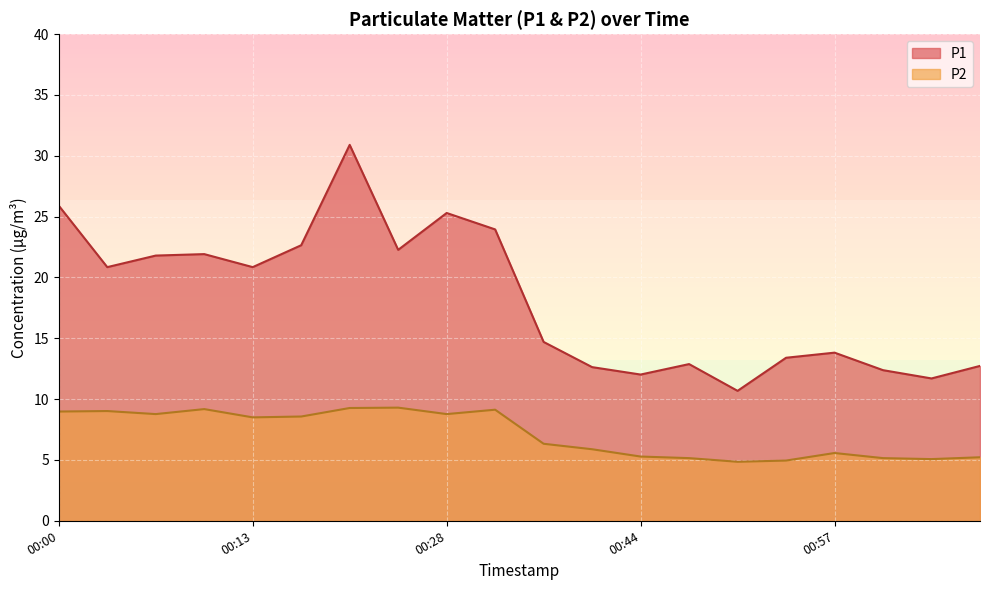

List the series in order of their peak value, lowest first.

P2, P1